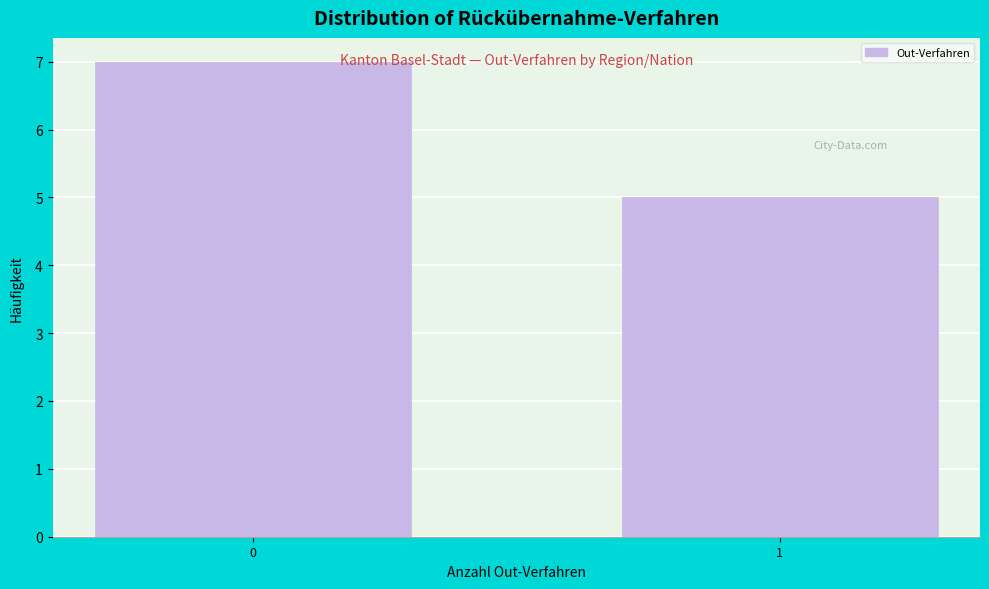

Reading left to right, extract all data points from this chart.

0=7	1=5